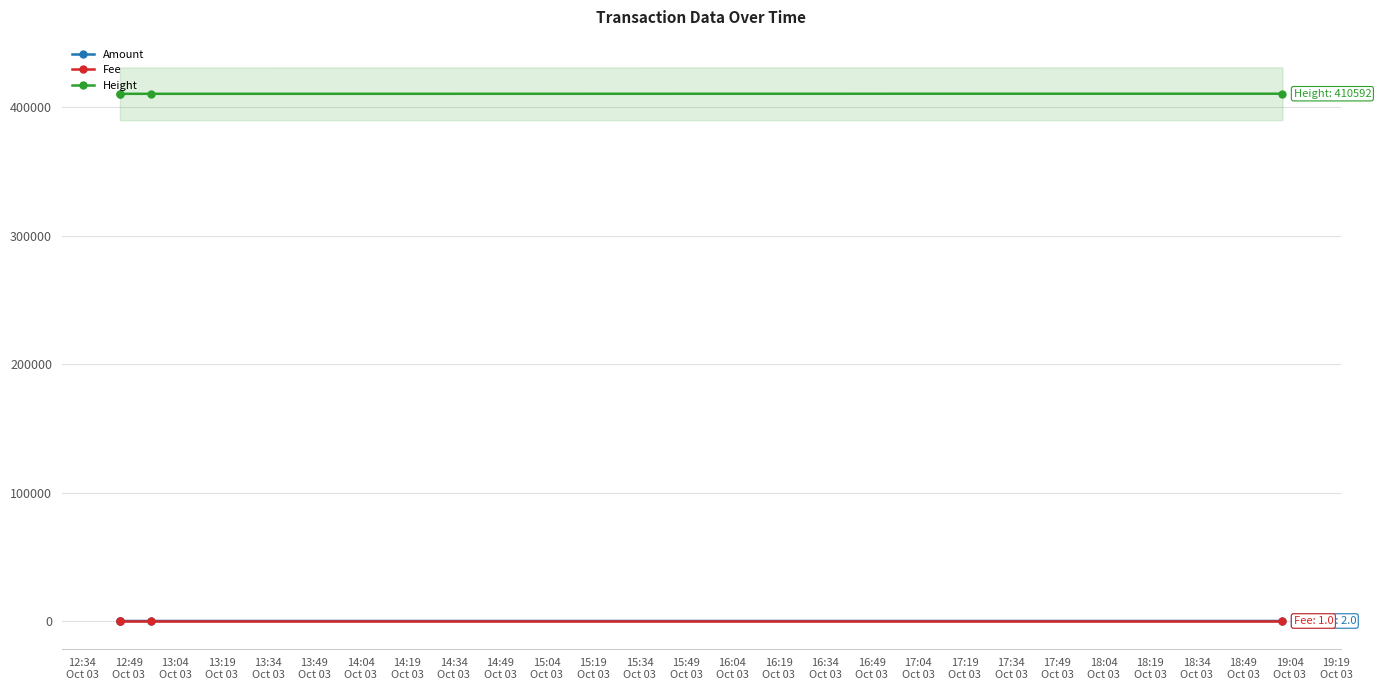

List the series in order of their peak value, lowest first.

Fee, Amount, Height